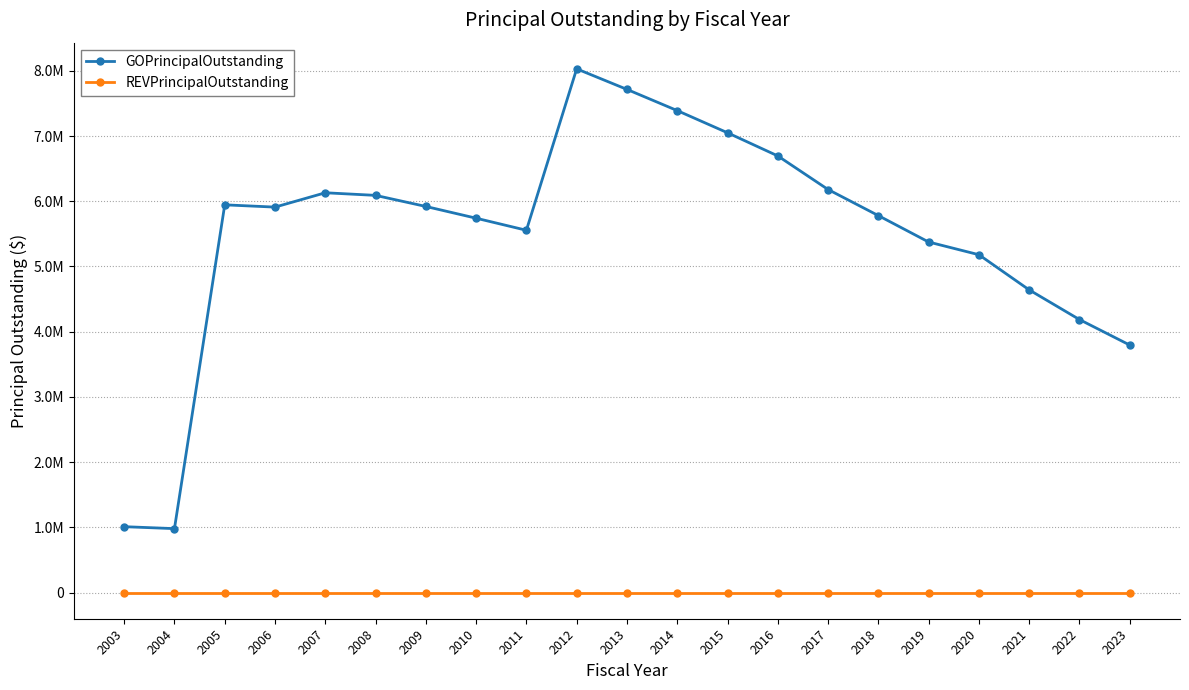

Is this an area chart (filled region under the line)?

No